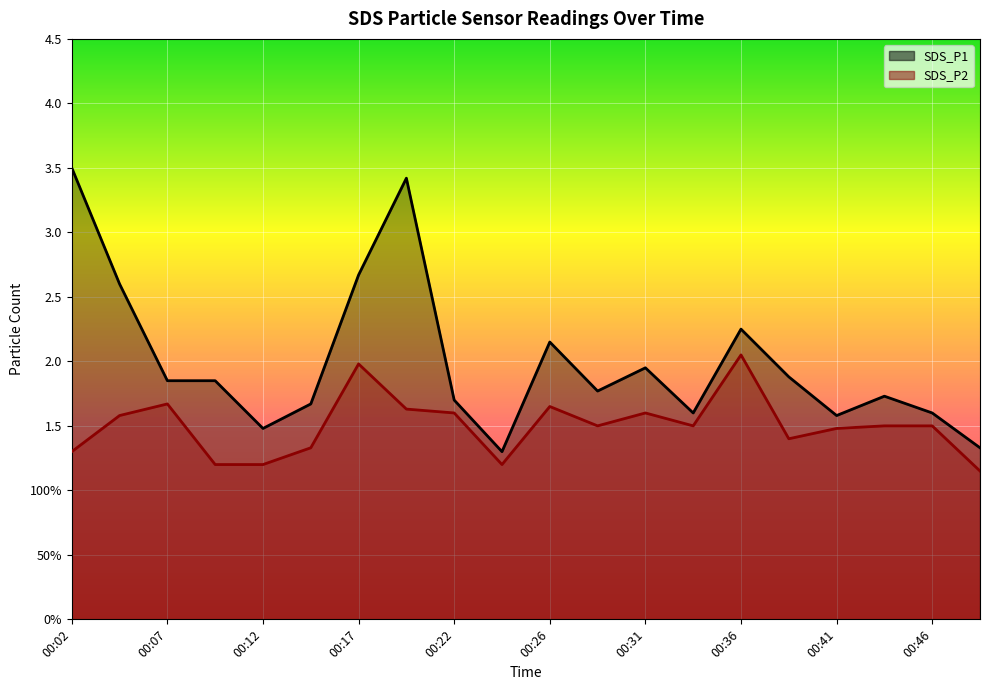

List the series in order of their overall mean, highest first.

SDS_P1, SDS_P2